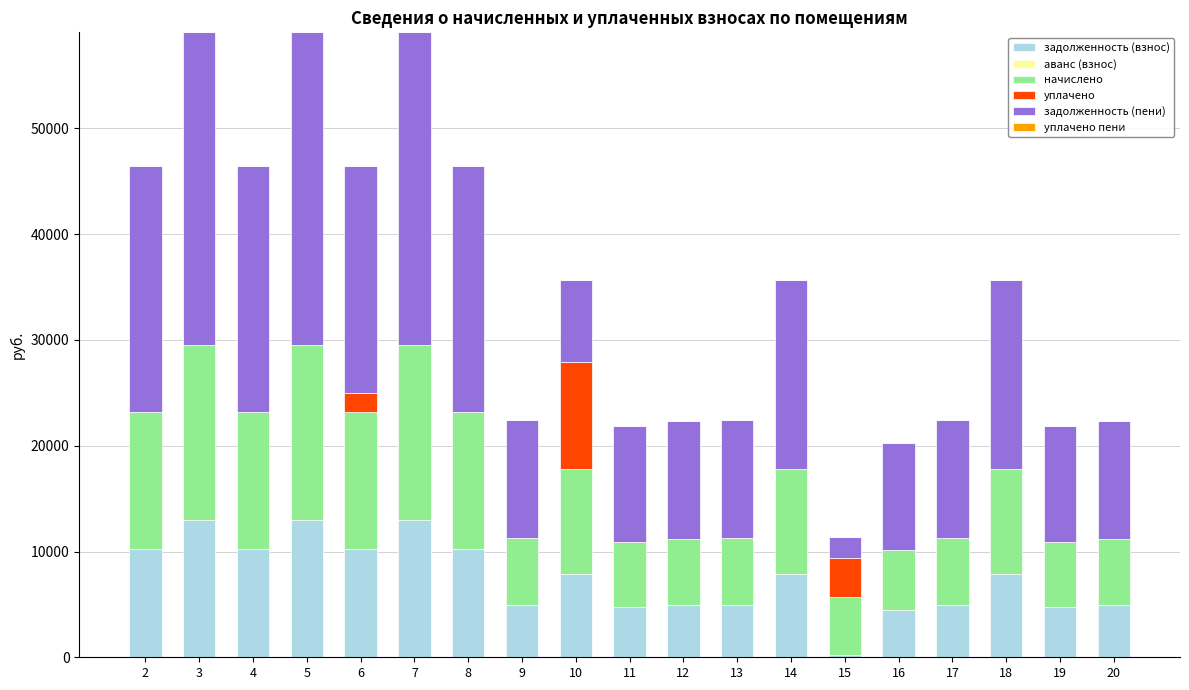

What is the highest value of the задолженность (взнос) series?

12989.7